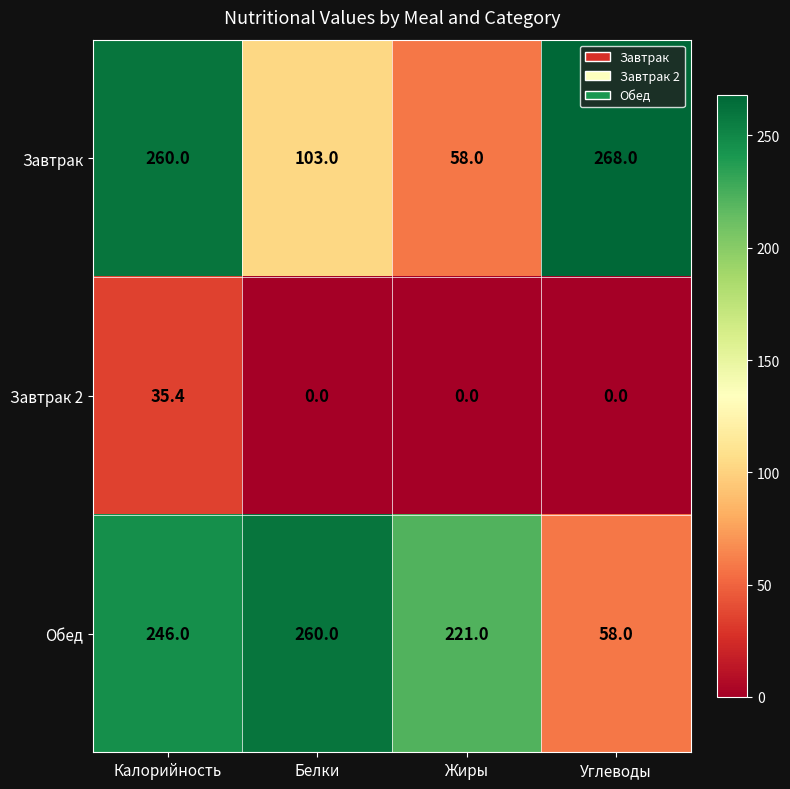

What is the total value across all series at Белки?

363.0